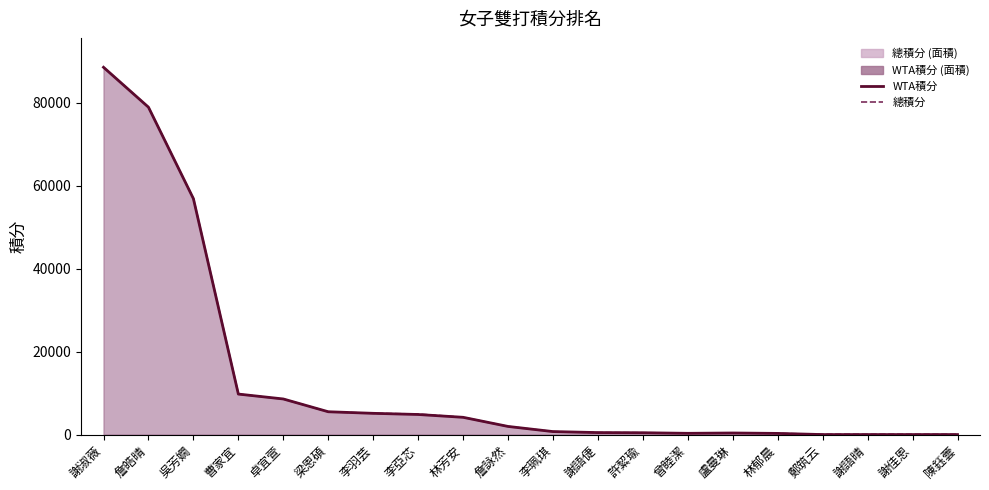

Which series has the largest range (max minus min)?

WTA積分 (線)